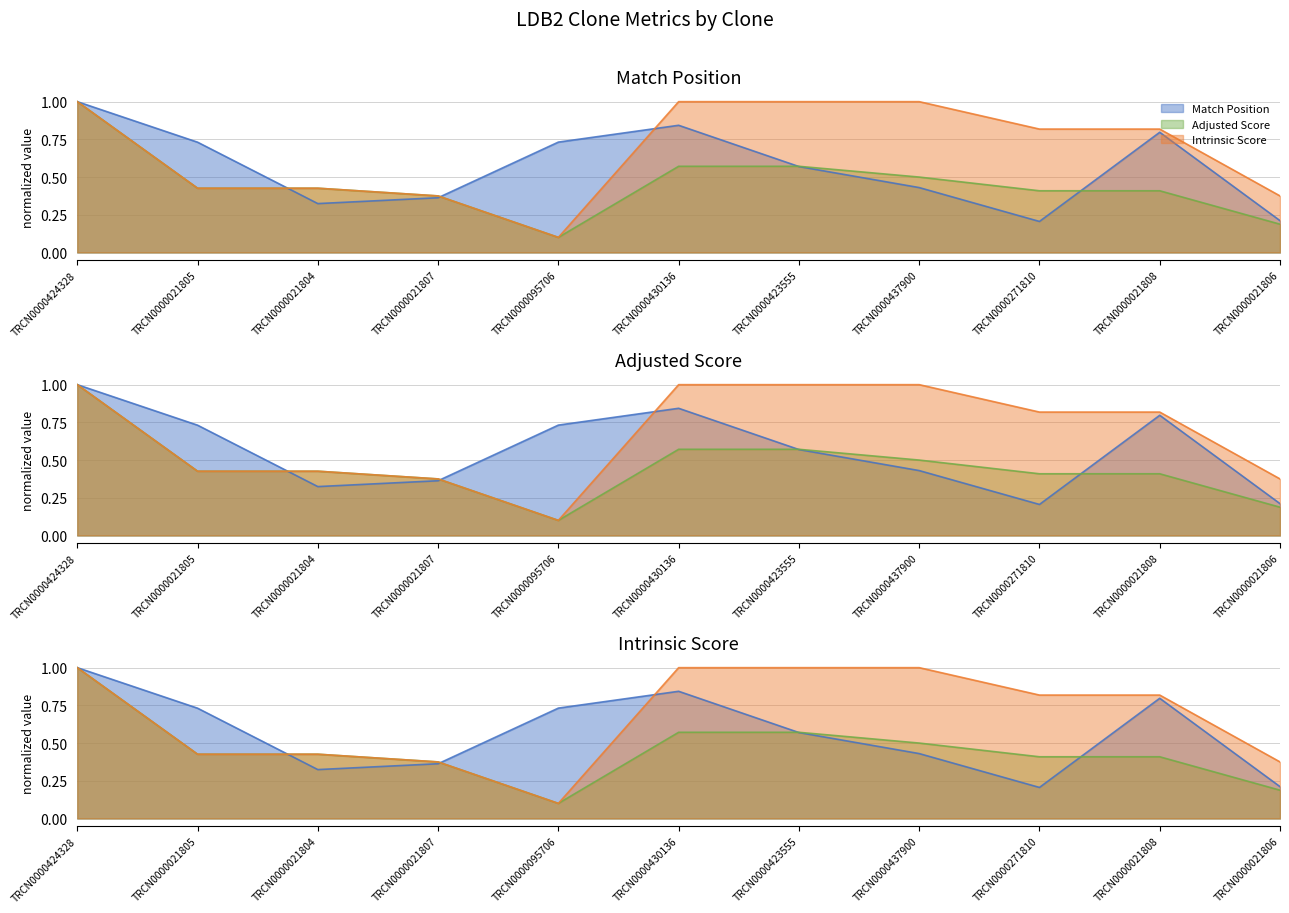

Which category has the highest value in the Match Position series?

TRCN0000424328